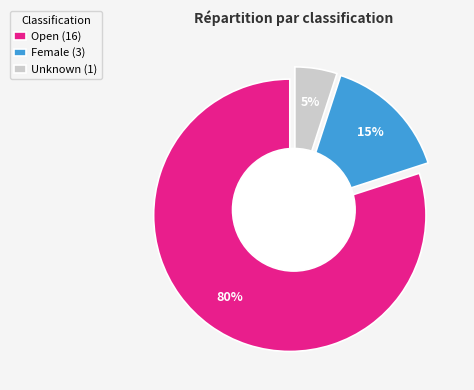

Is it true that Open is 80% of the pie?

True